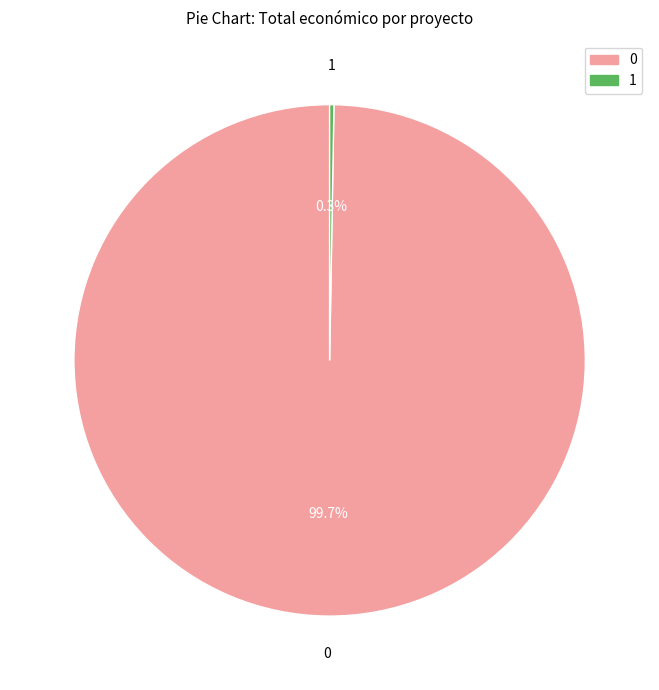

Is there any slice that represents more than half of the pie?

Yes